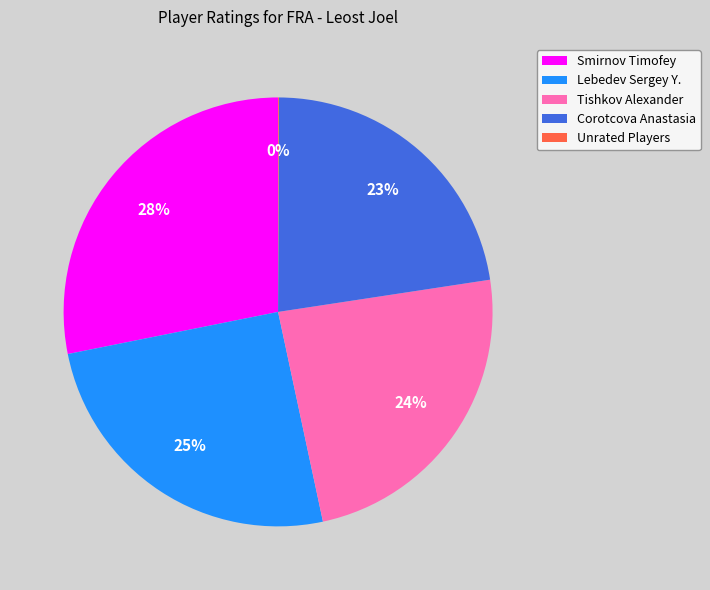

To the nearest percent, what portion does Tishkov Alexander represent?

24%